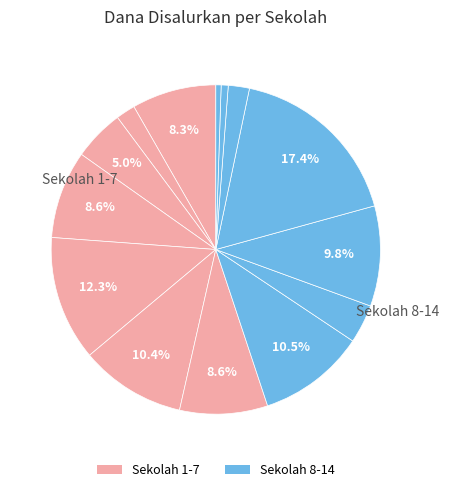

How many slices are in this pie chart?

14